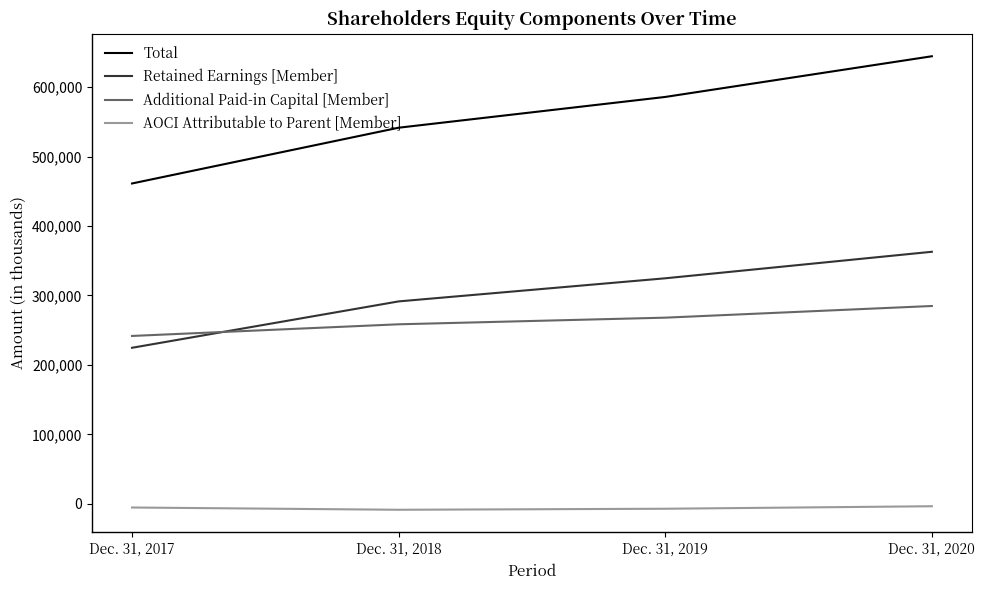

Rank the categories by Additional Paid-in Capital [Member] value from lowest to highest.

Dec. 31, 2017, Dec. 31, 2018, Dec. 31, 2019, Dec. 31, 2020